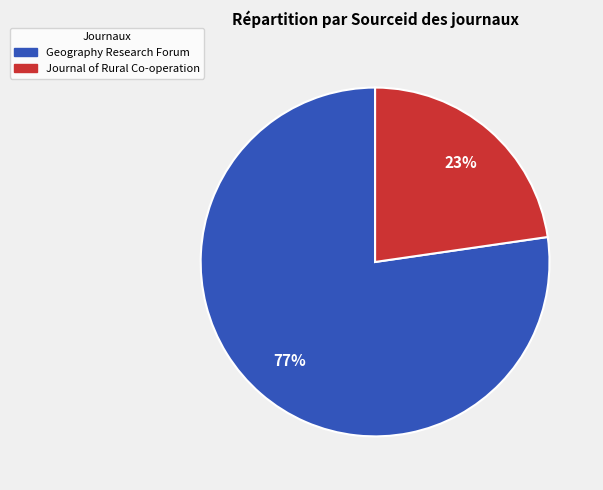

Which has a higher value, Geography Research Forum or Journal of Rural Co-operation?

Geography Research Forum